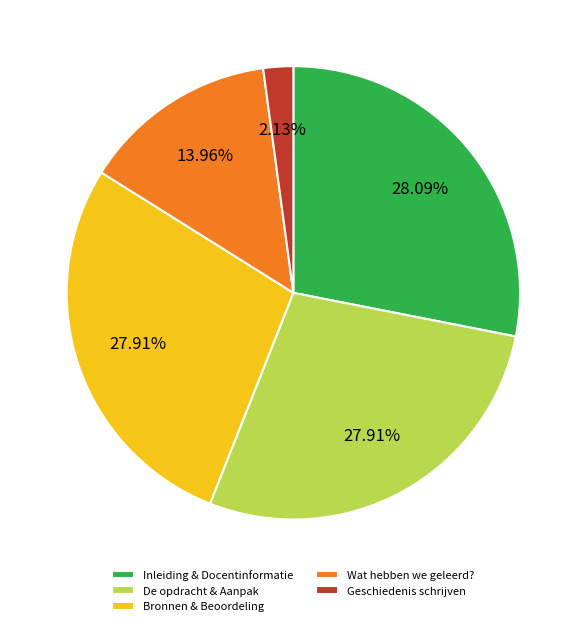

Is there a majority slice in this chart?

No